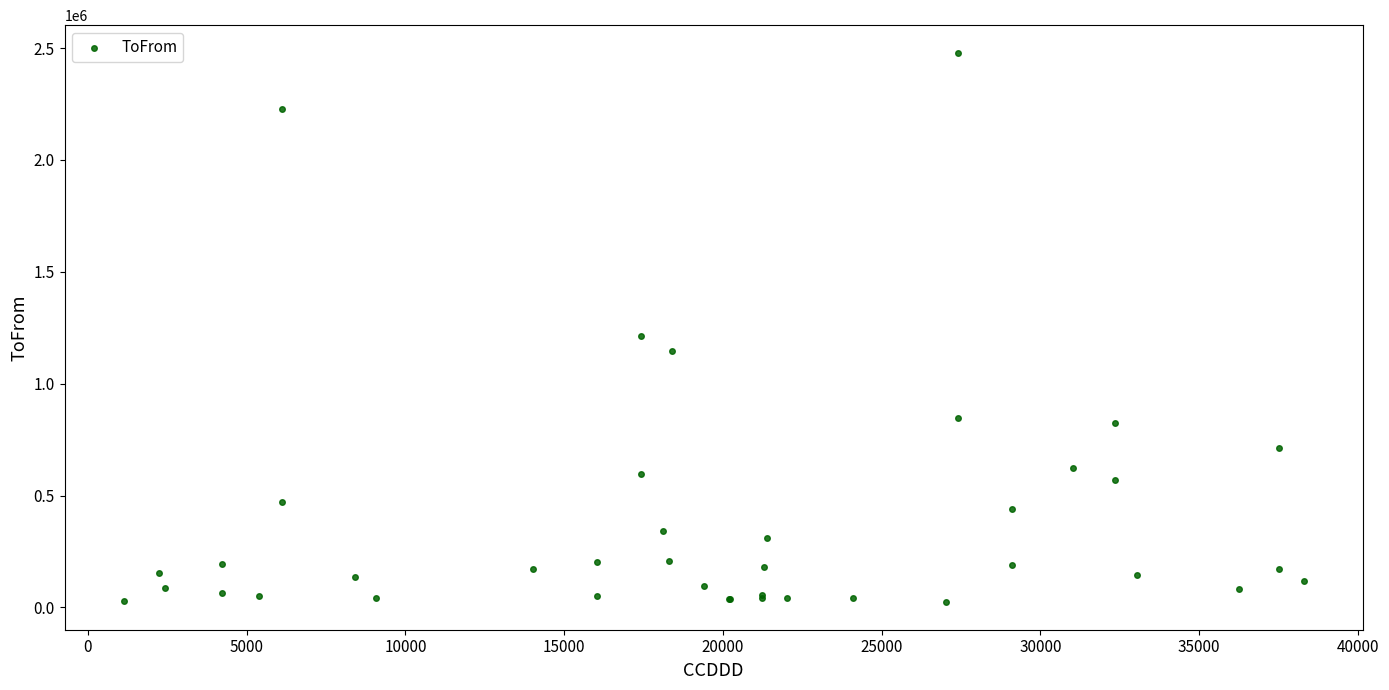

What Y value in the scatter plot is closest to 1251297?

1215188